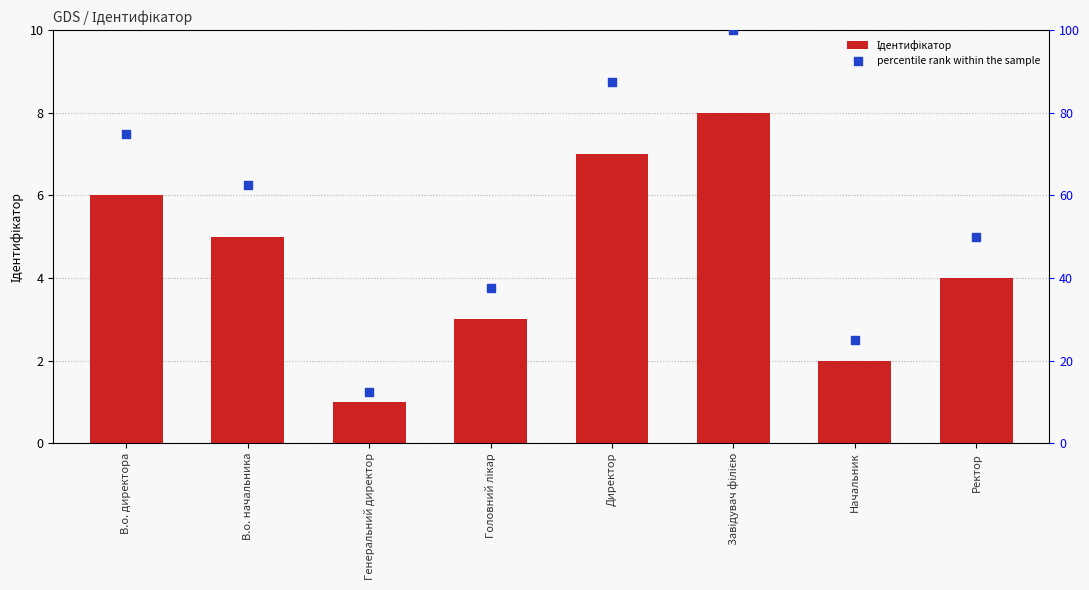

At how many categories does at least one series exceed 80?

2